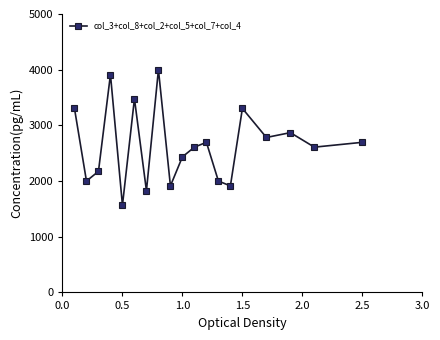

What is the greatest value displayed?

4000.0